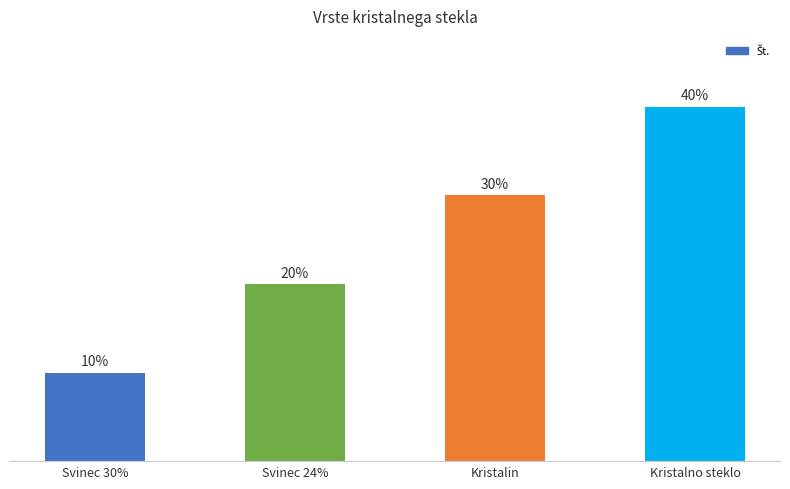

Which category has the highest value across all series?

Kristalno steklo